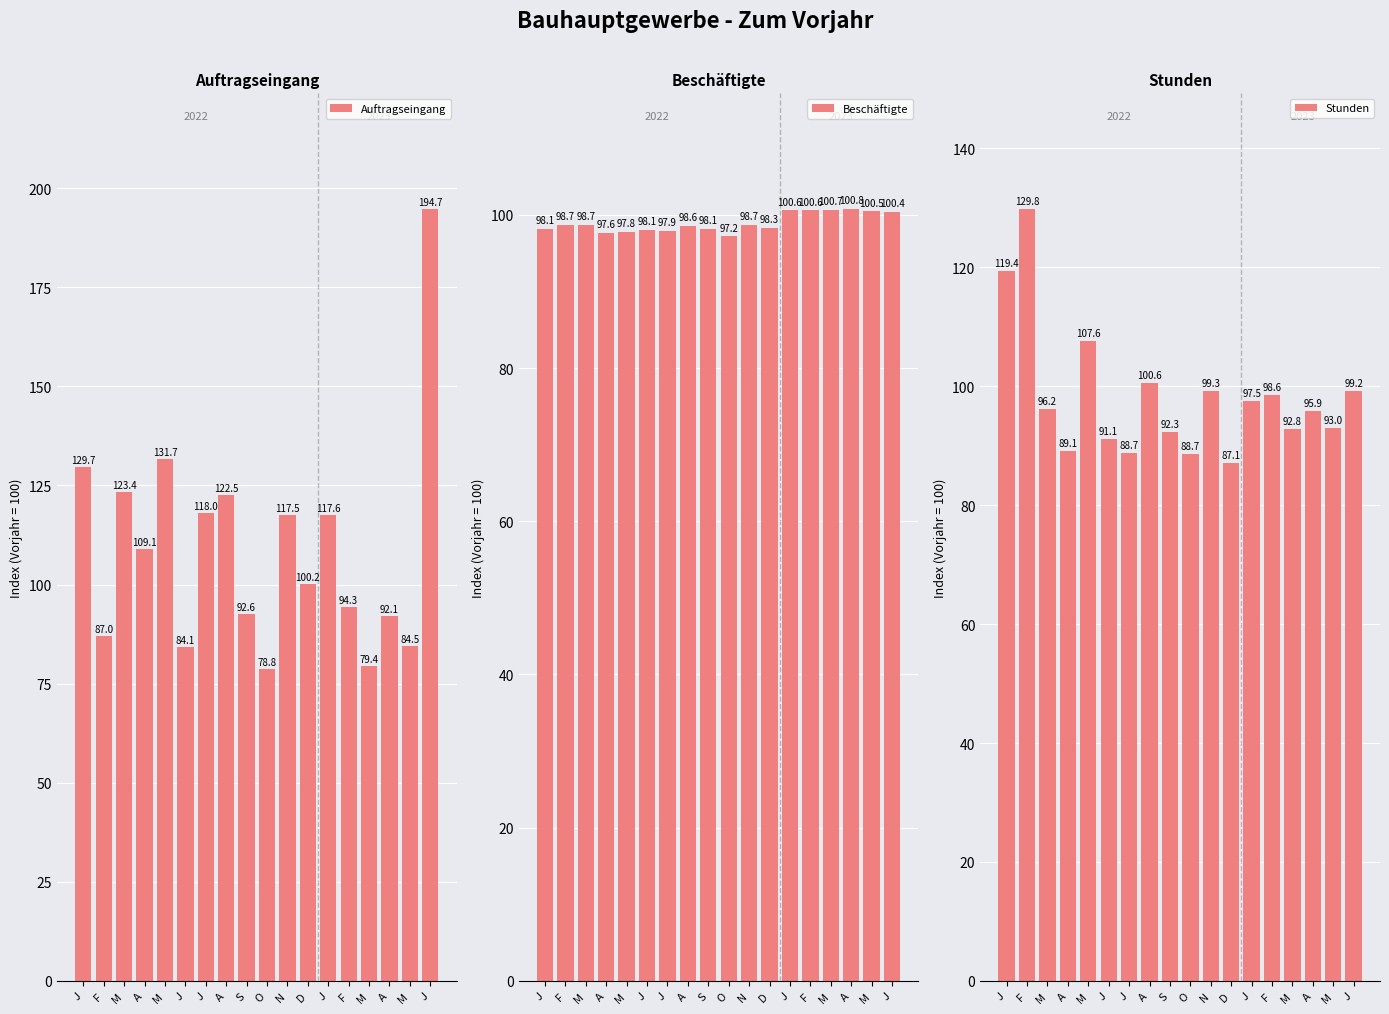

Which category has the highest value across all series?

J